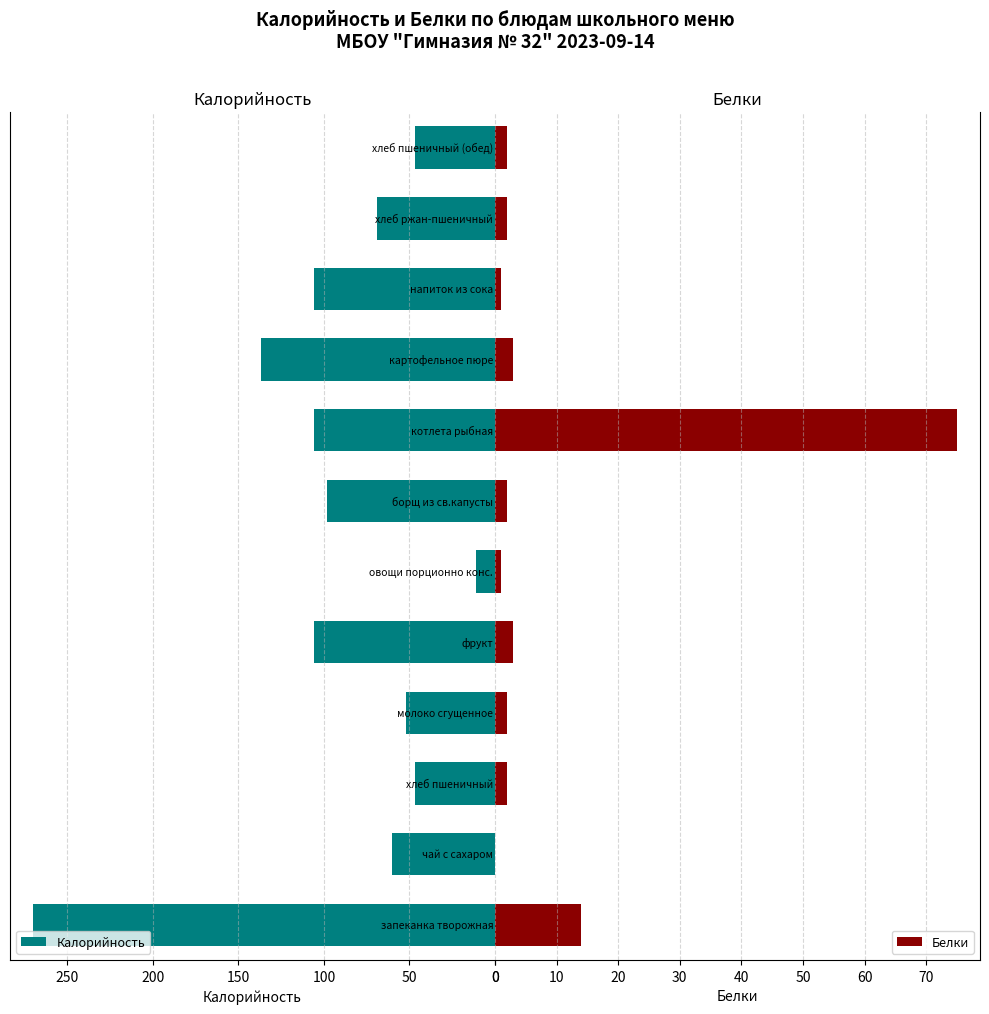

Does the chart contain stacked bars?

No